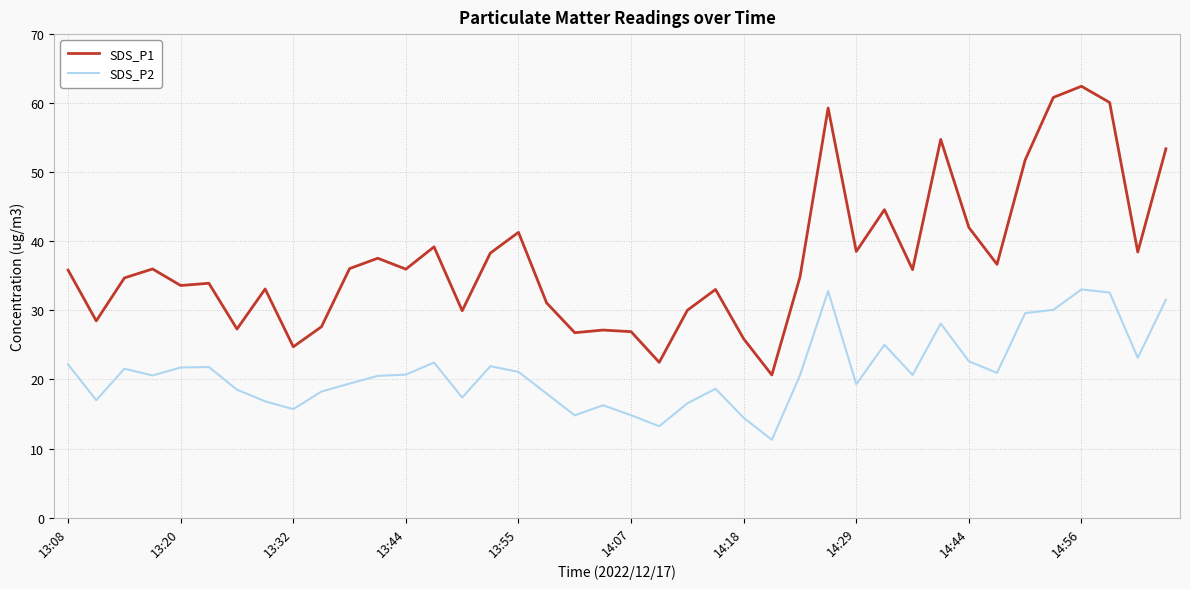

Does the chart display data point markers on the line(s)?

No